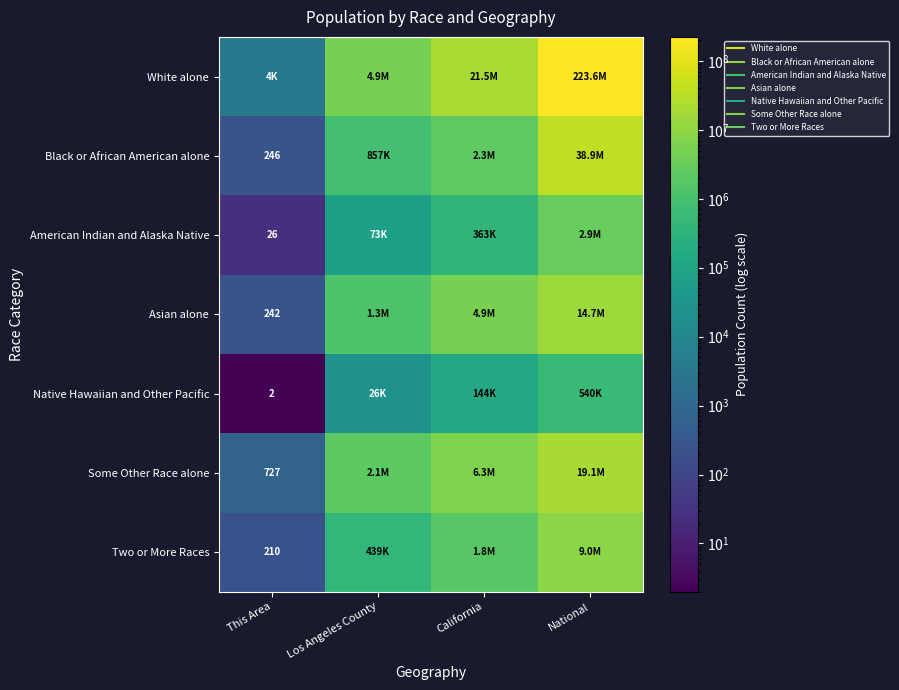

Between California and National, which series saw the biggest shift?

White alone